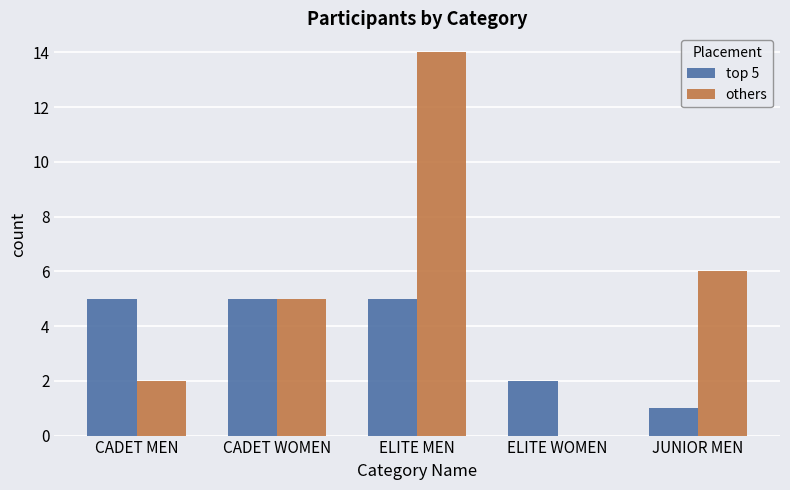

Read the others value at CADET WOMEN.

5